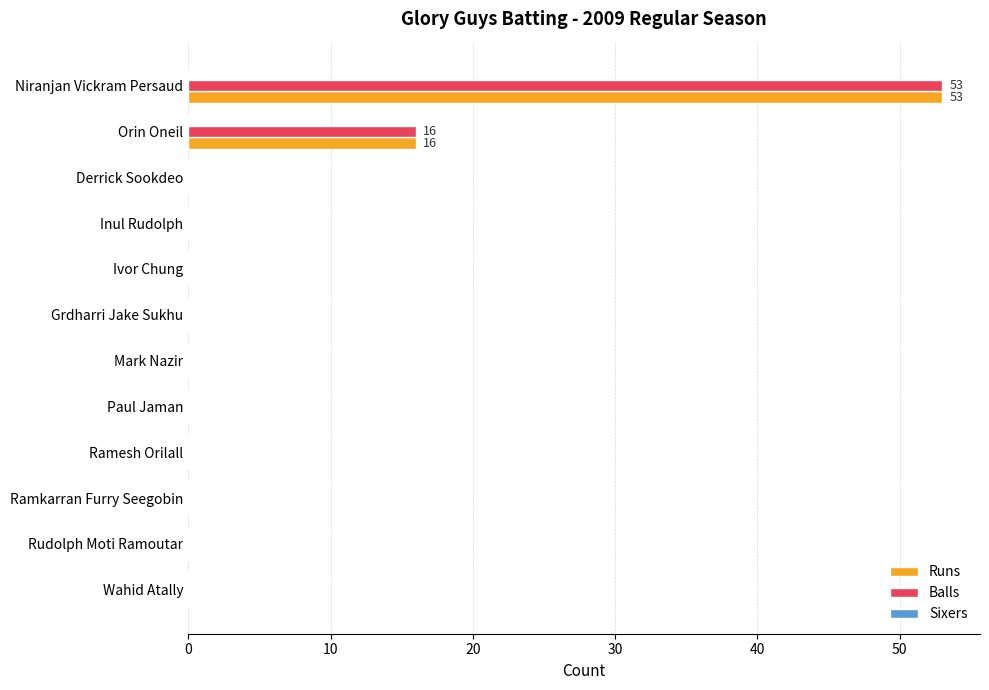

The value of Balls at Ramesh Orilall is 36. True or false?

False